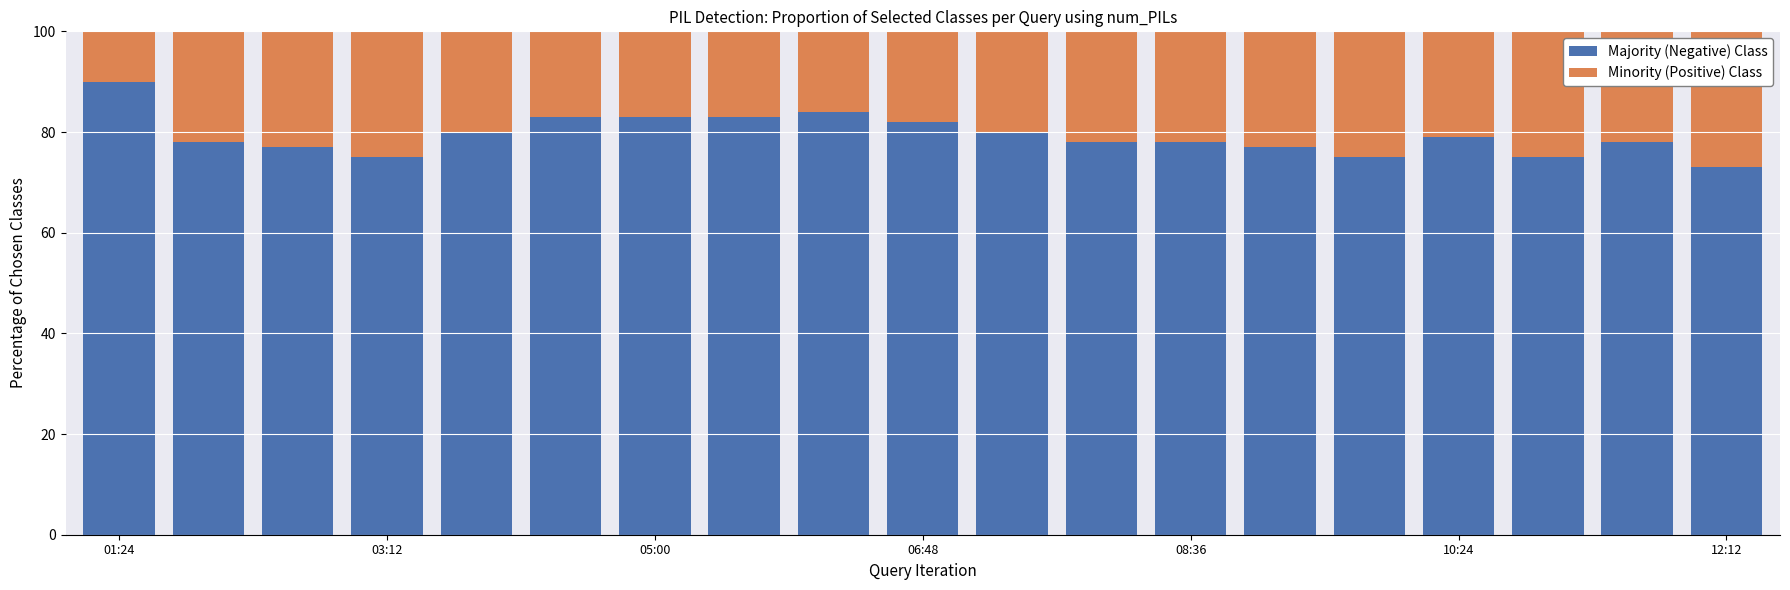

What is the sum of all Majority (Negative) Class values?

1508